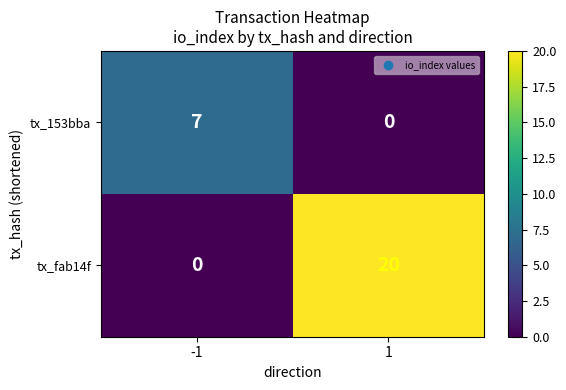

True or false: tx_fab14f has a value of 0 at -1.

True